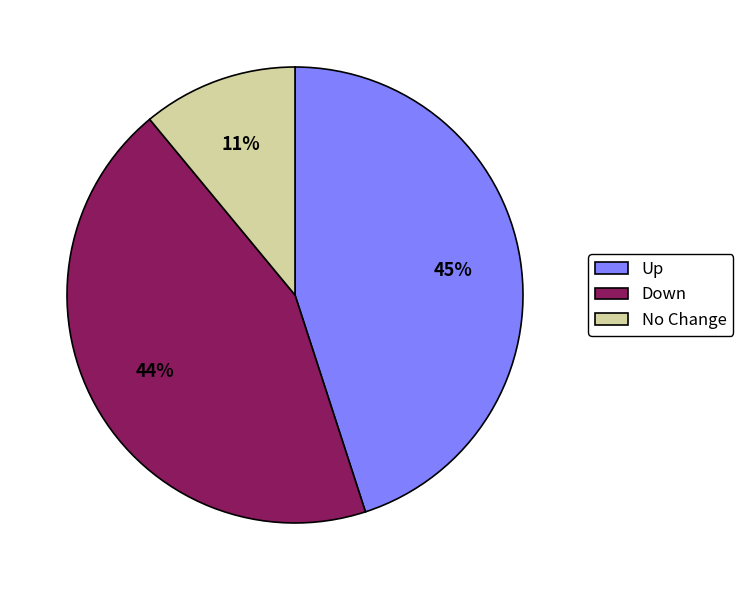

True or false: Down accounts for 54% of the total.

False